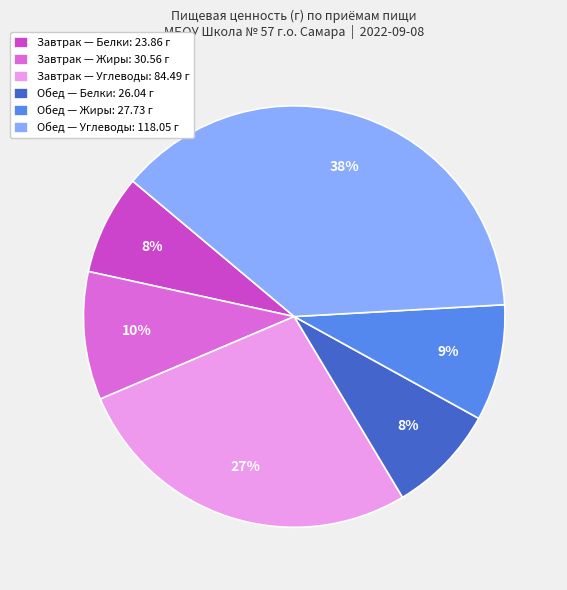

Count the number of slices in the pie.

6